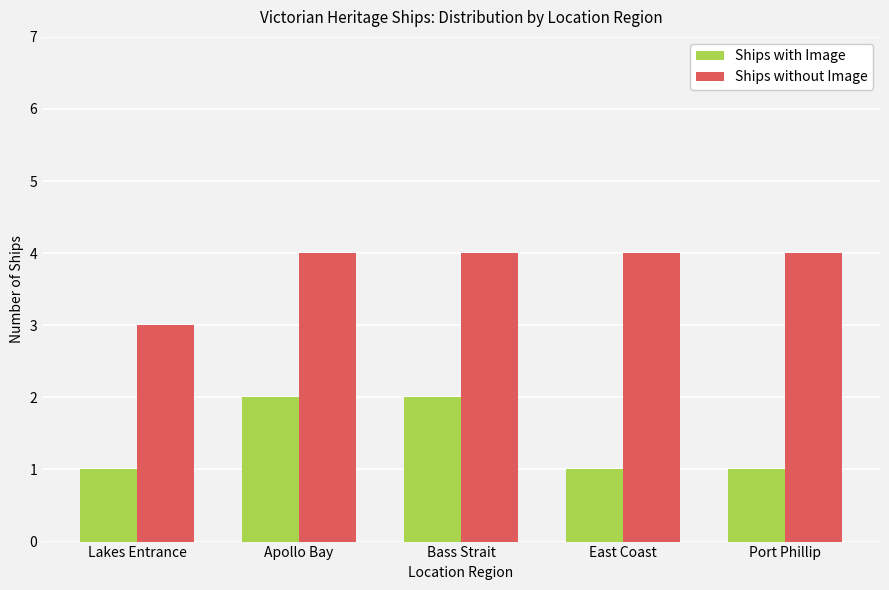

Reading right to left, extract all data points from this chart.

Ships with Image: Port Phillip=1	East Coast=1	Bass Strait=2	Apollo Bay=2	Lakes Entrance=1
Ships without Image: Port Phillip=4	East Coast=4	Bass Strait=4	Apollo Bay=4	Lakes Entrance=3